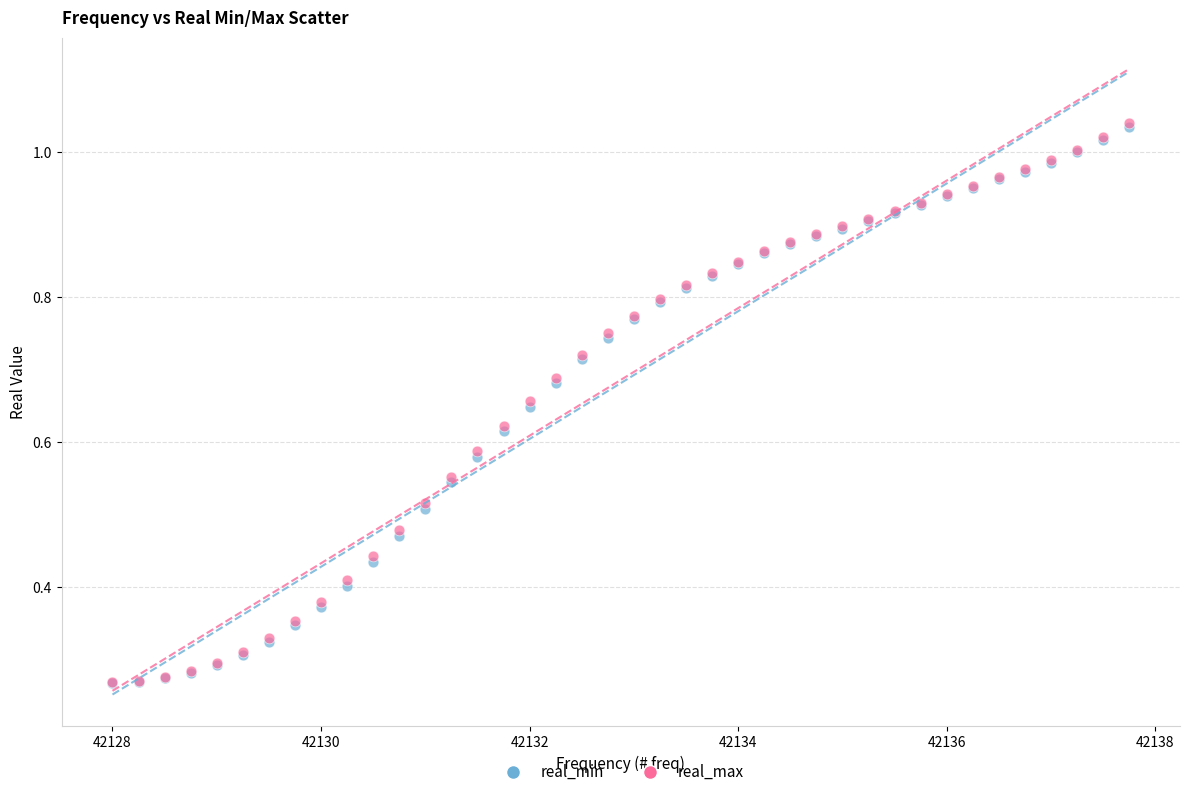

What are all the series names shown in the legend?

real_min, real_max